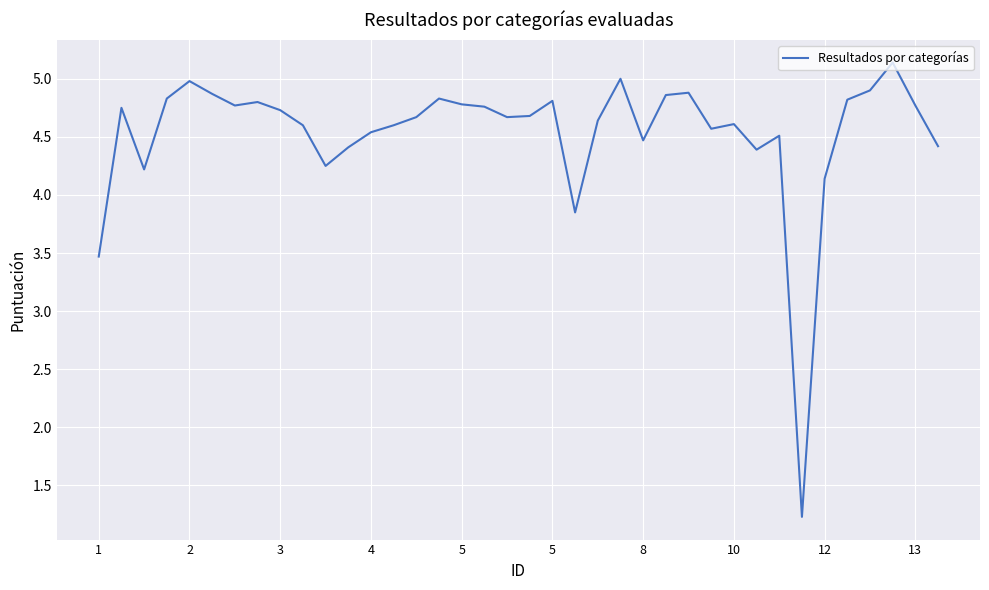

What is the smallest value displayed?

1.2